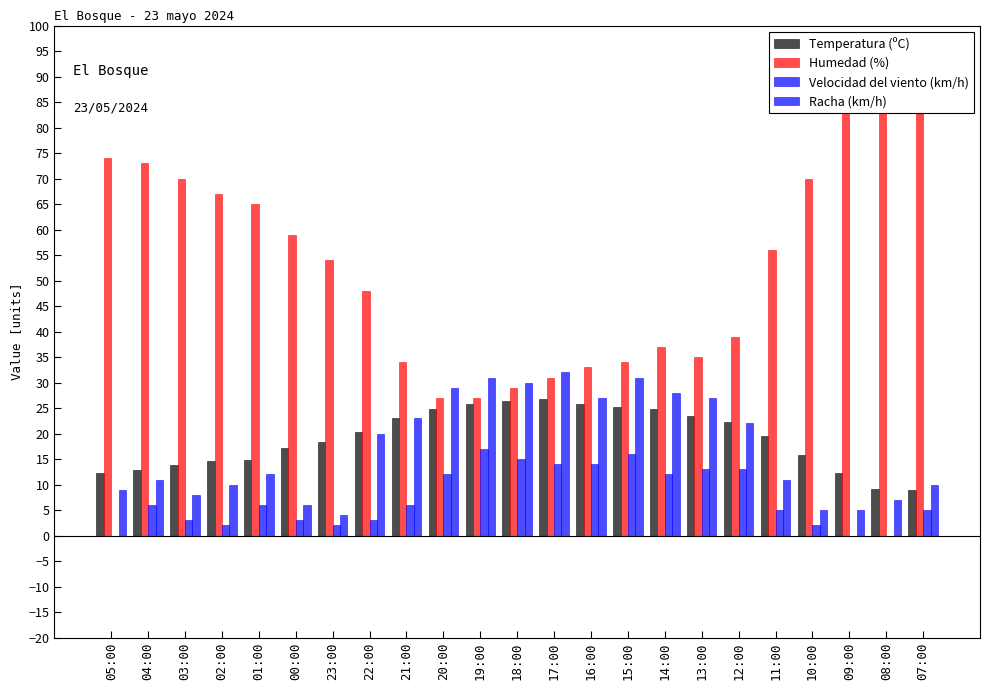

How many bars are there in total?

92